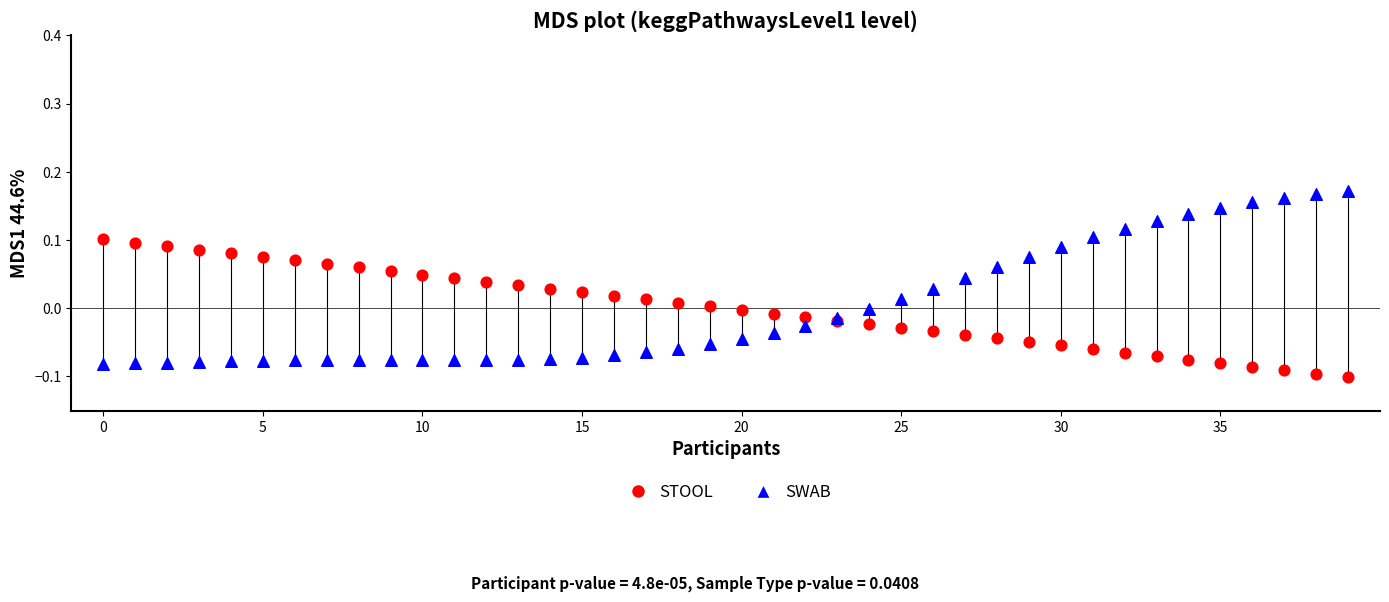

Which series contains the highest Y value?

SWAB